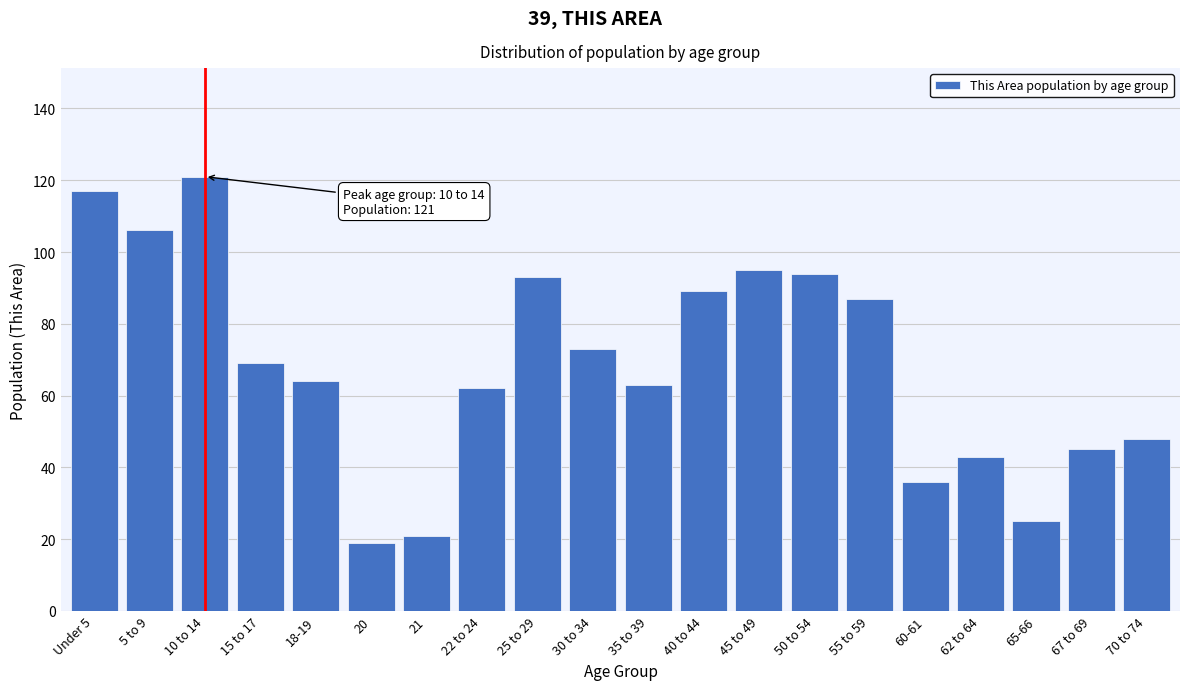

Reading left to right, extract all data points from this chart.

Under 5=117	5 to 9=106	10 to 14=121	15 to 17=69	18-19=64	20=19	21=21	22 to 24=62	25 to 29=93	30 to 34=73	35 to 39=63	40 to 44=89	45 to 49=95	50 to 54=94	55 to 59=87	60-61=36	62 to 64=43	65-66=25	67 to 69=45	70 to 74=48